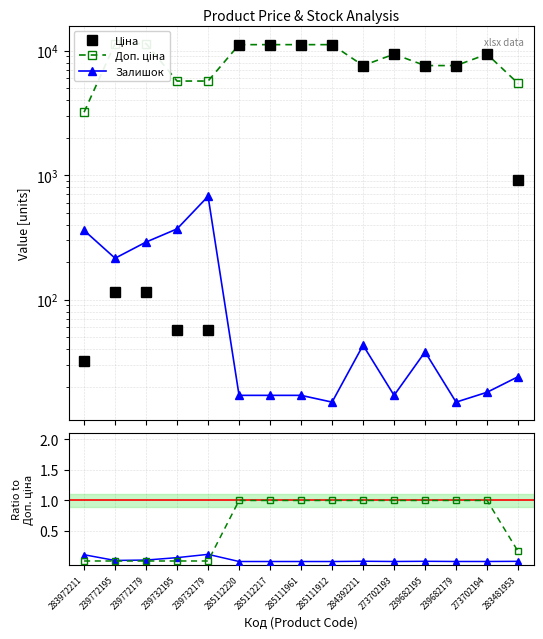

At how many categories does at least one series exceed 6153?

11